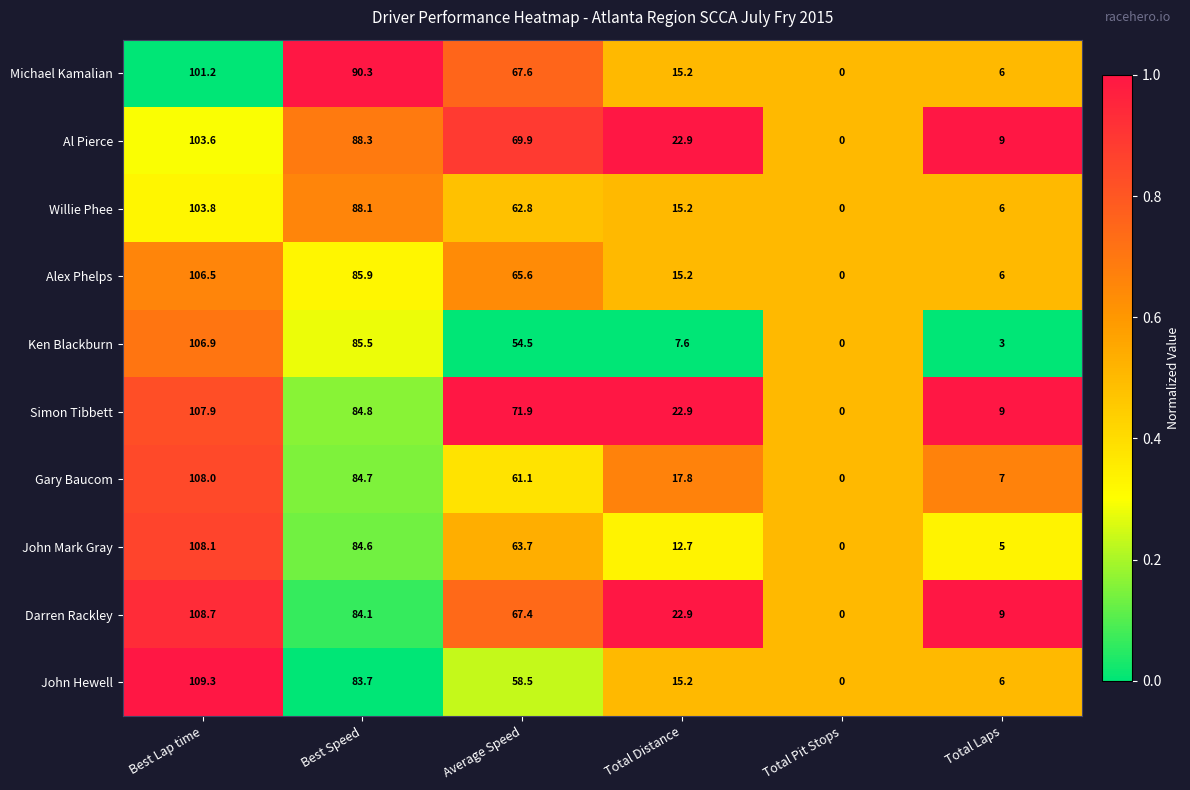

The Michael Kamalian series shows 15.2 at Total Distance. True or false?

True